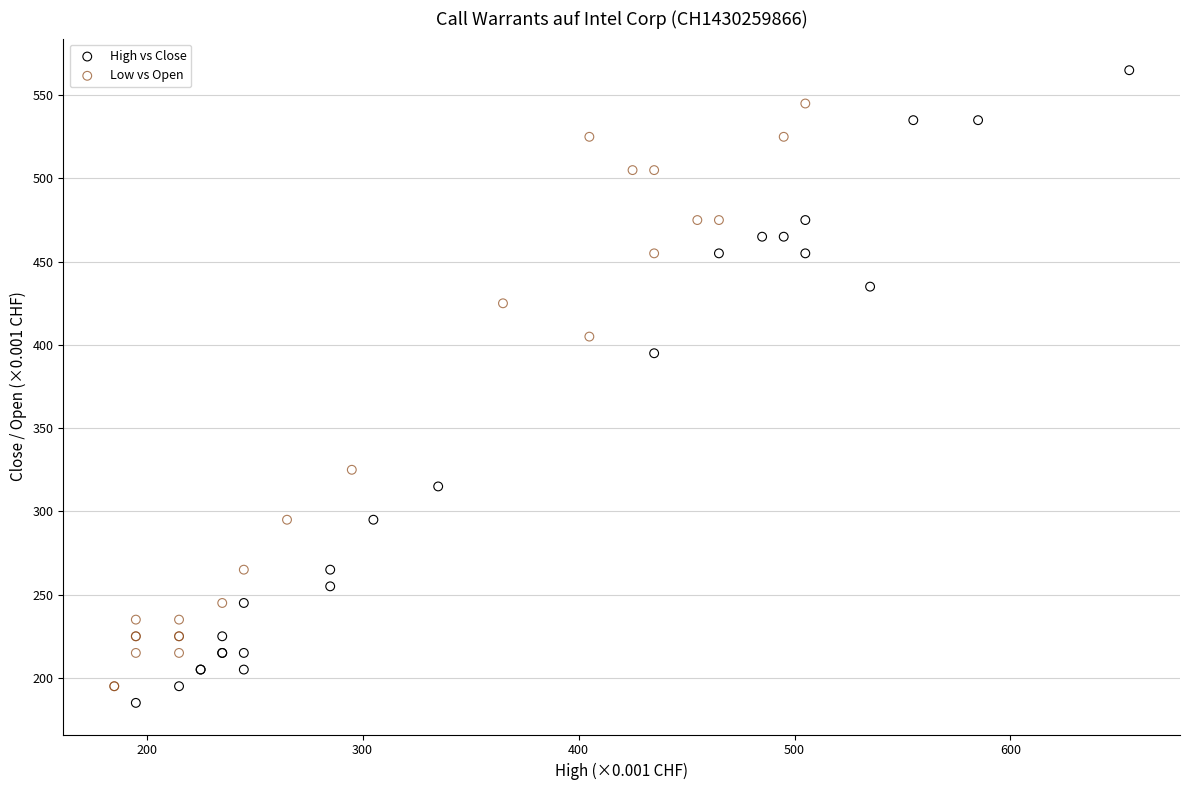

Which series reaches the maximum Y coordinate?

High vs Close